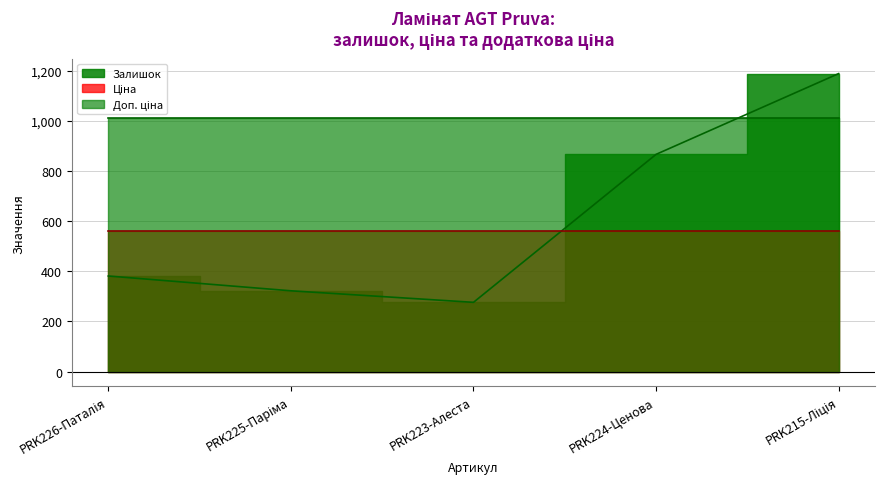

What is the sum of all Доп. ціна values?

5052.2